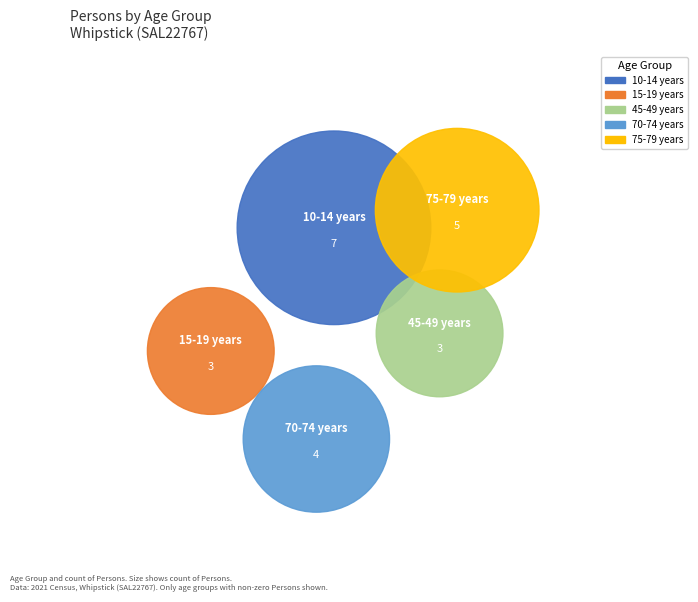

Count the number of slices in the pie.

5